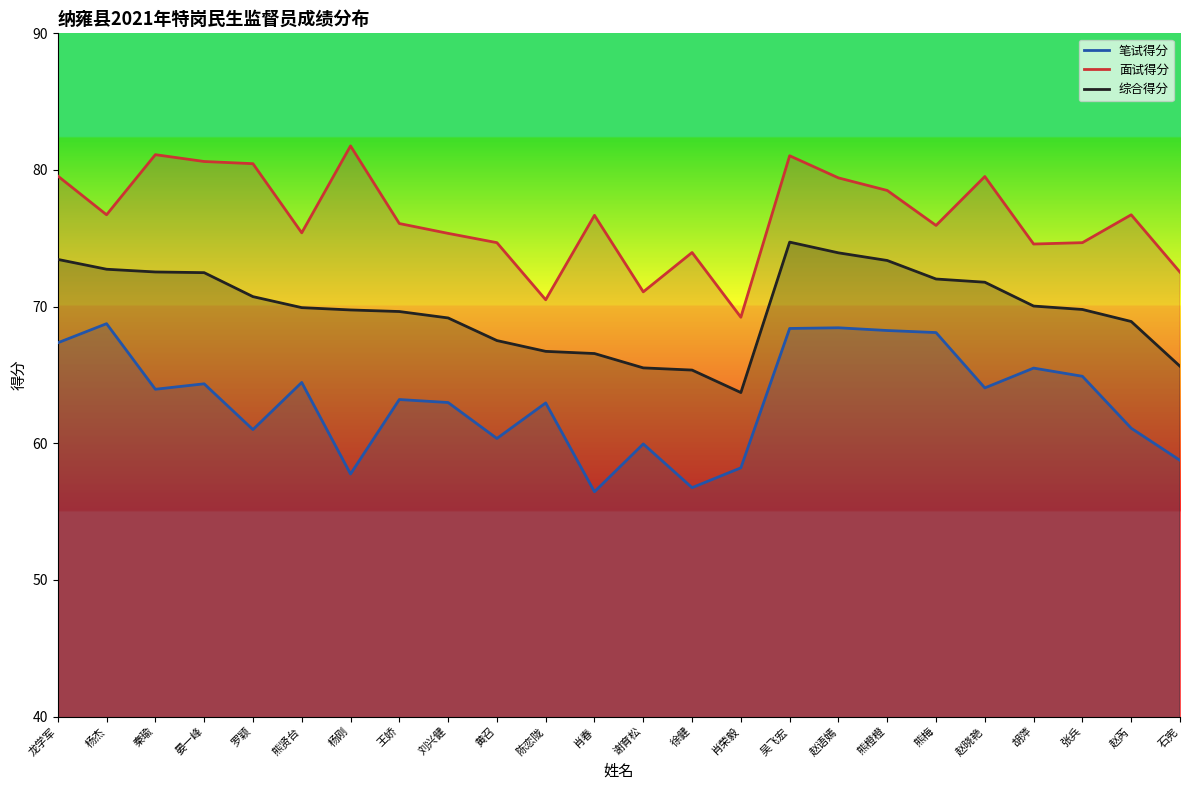

In 综合得分, how many points are higher than both neighbors (excluding endpoints)?

1